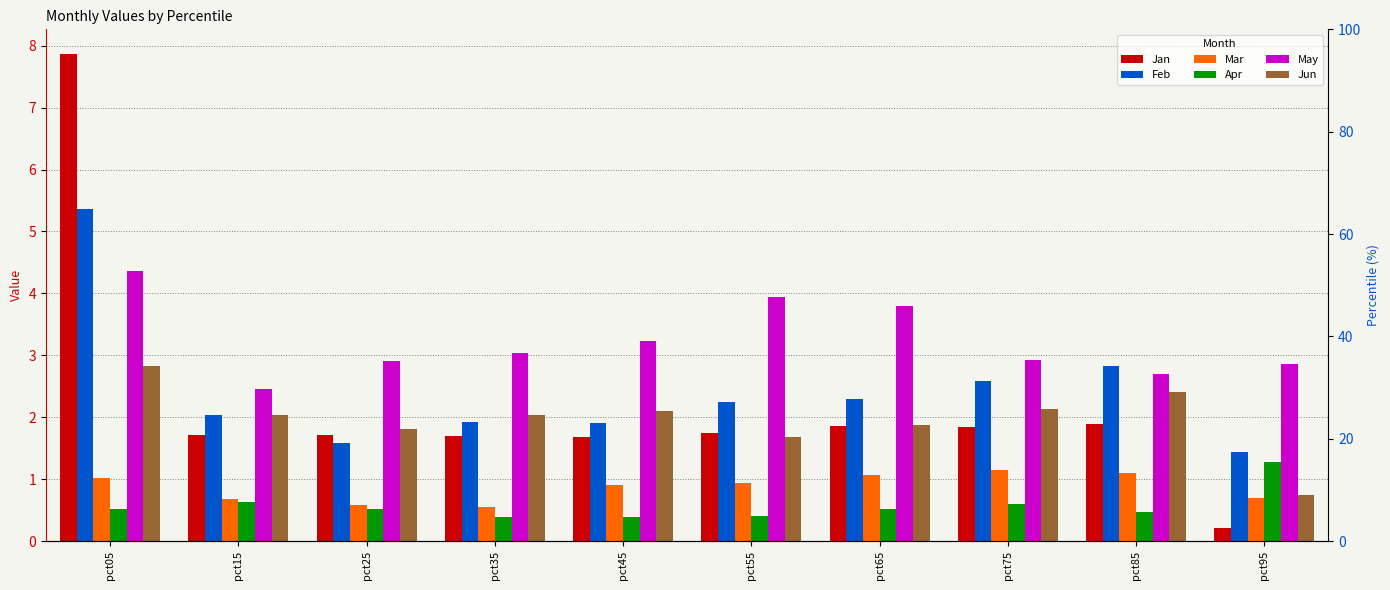

Count the number of data series in this chart.

6